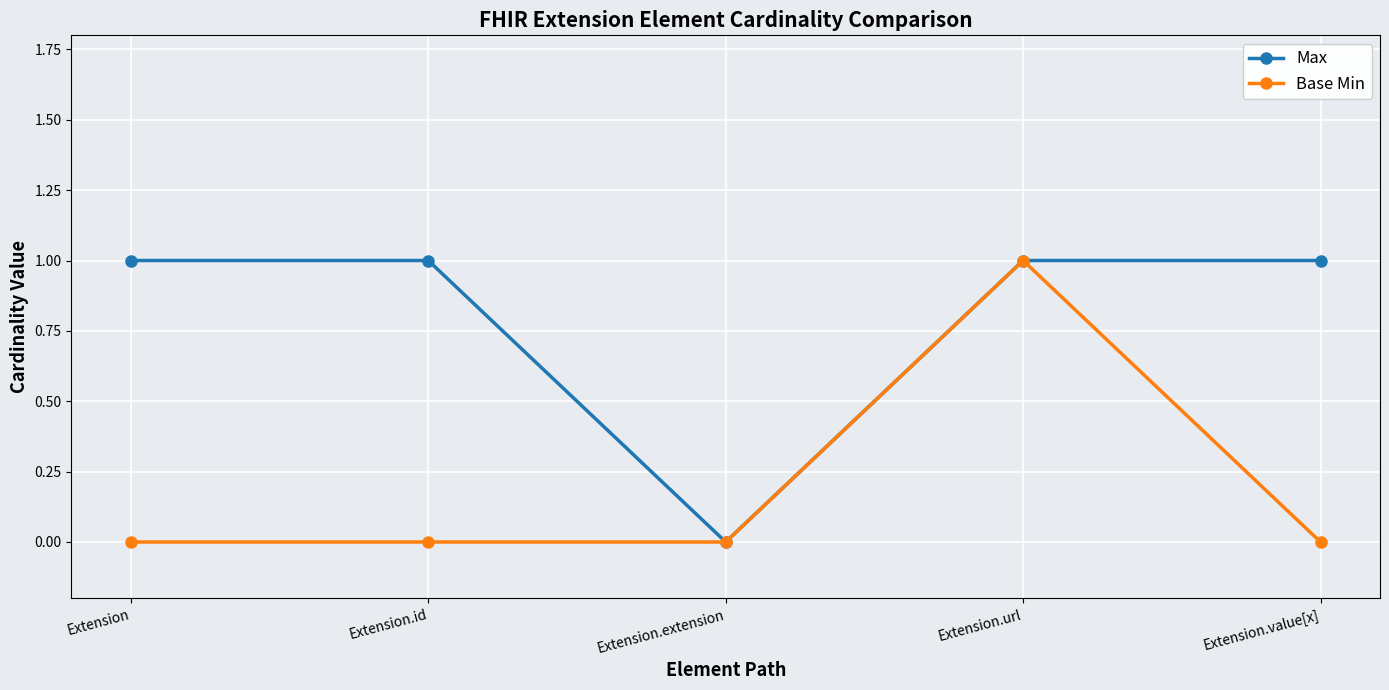

Count the number of data series in this chart.

2